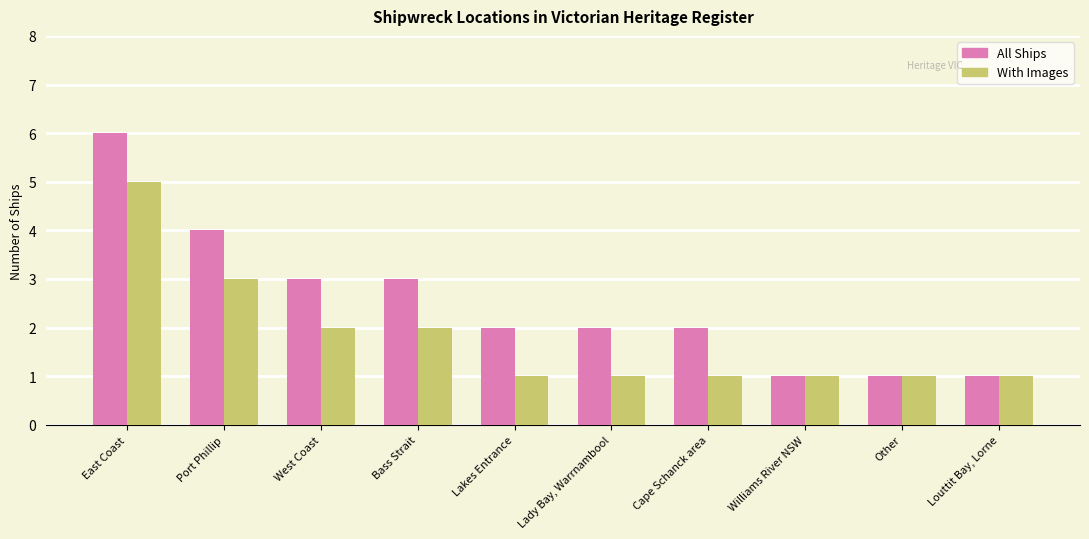

Reading right to left, transcribe all the data shown in this chart.

All Ships: Louttit Bay, Lorne=1	Other=1	Williams River NSW=1	Cape Schanck area=2	Lady Bay, Warrnambool=2	Lakes Entrance=2	Bass Strait=3	West Coast=3	Port Phillip=4	East Coast=6
With Images: Louttit Bay, Lorne=1	Other=1	Williams River NSW=1	Cape Schanck area=1	Lady Bay, Warrnambool=1	Lakes Entrance=1	Bass Strait=2	West Coast=2	Port Phillip=3	East Coast=5